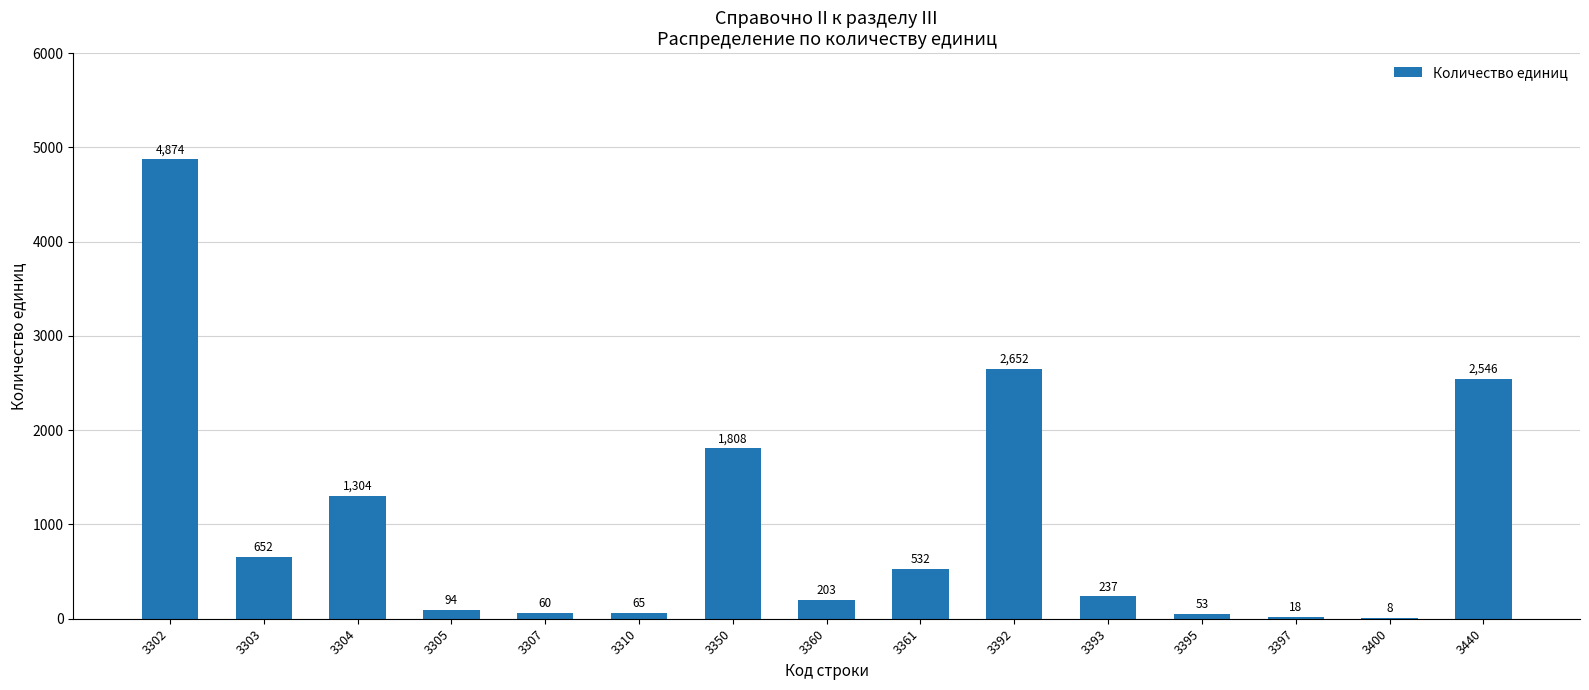

Where is the data nearest to the value 2441?

3440